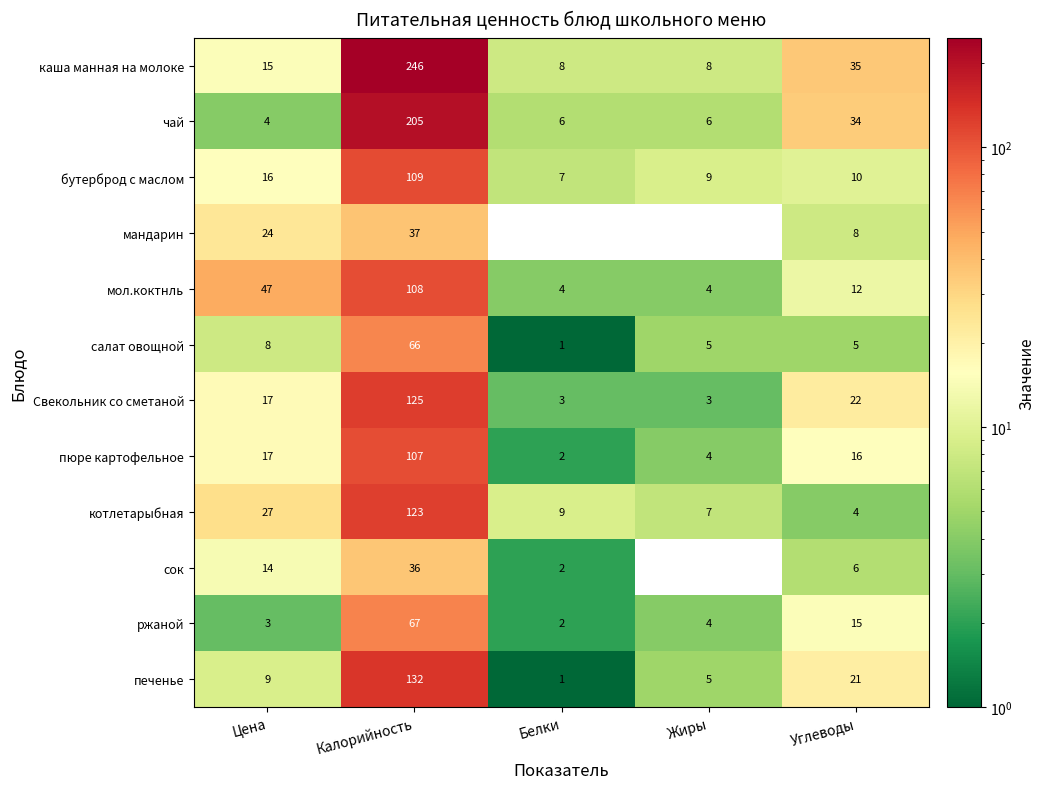

Which category has the lowest value in the печенье series?

Белки